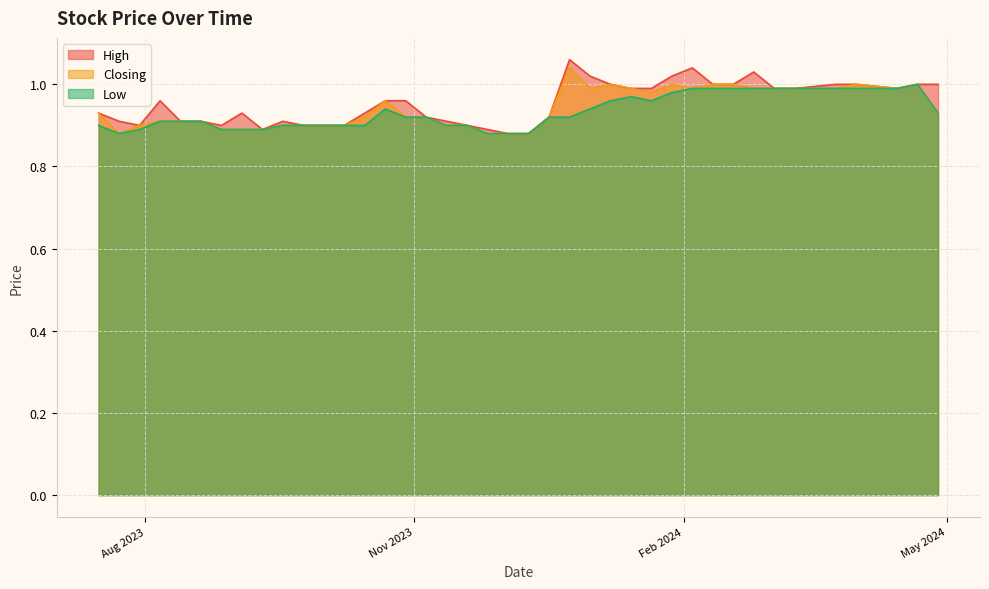

Which series has the largest range (max minus min)?

High